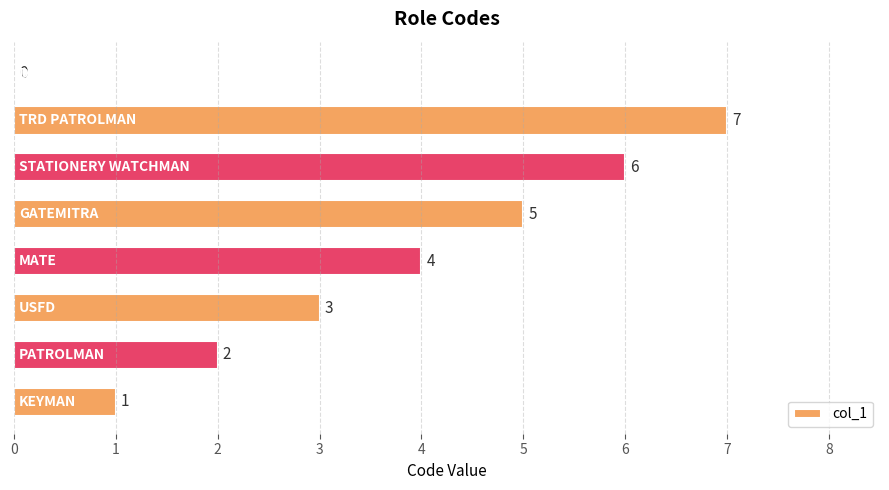

What is the greatest value displayed?

7